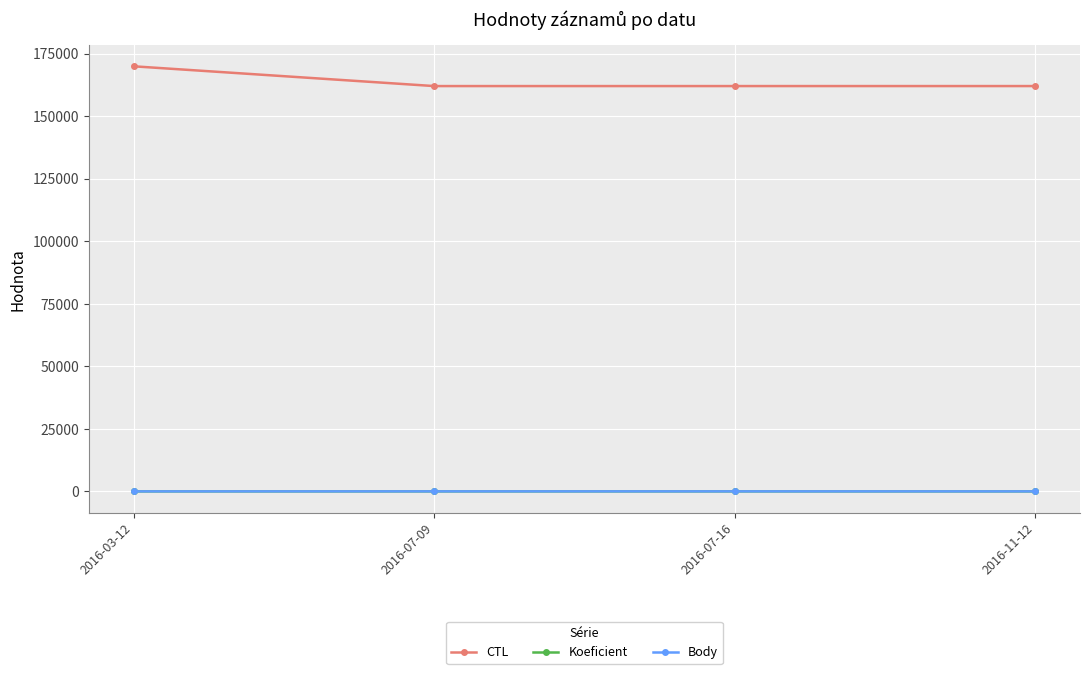

What is the label of the 1st point from the left?

2016-03-12